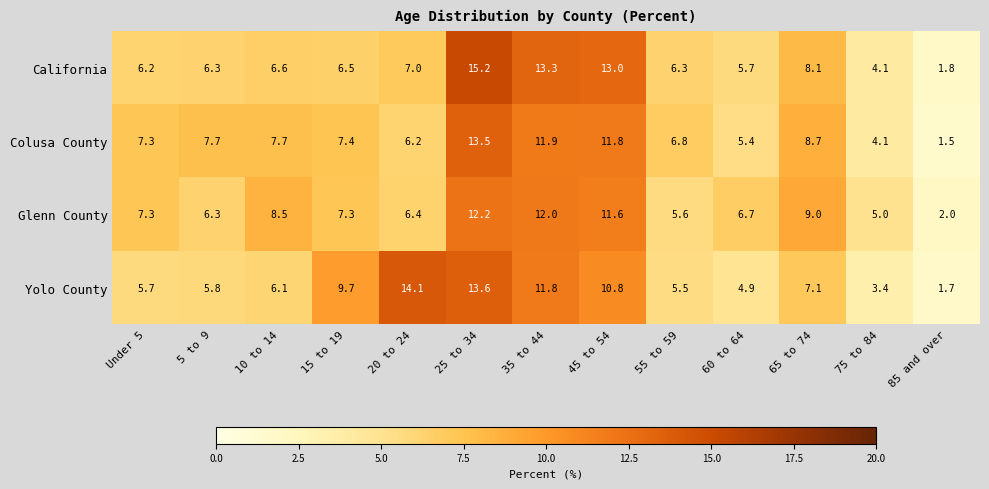

At which label does Yolo County reach its peak?

20 to 24